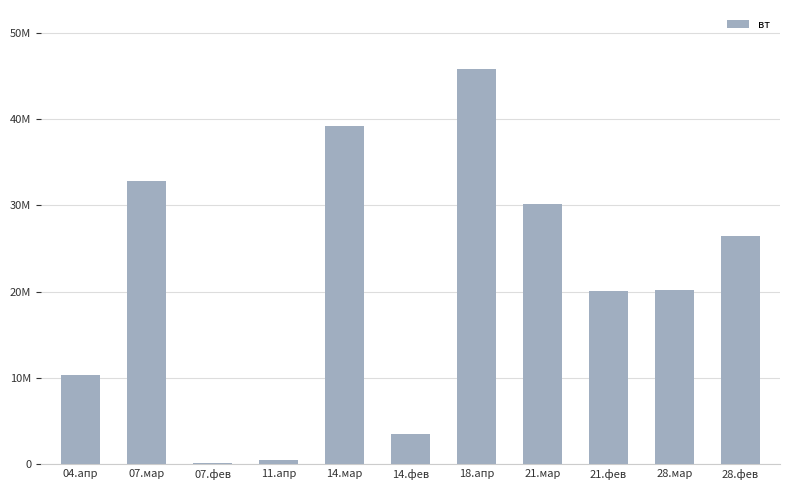

Are the bars horizontal?

No